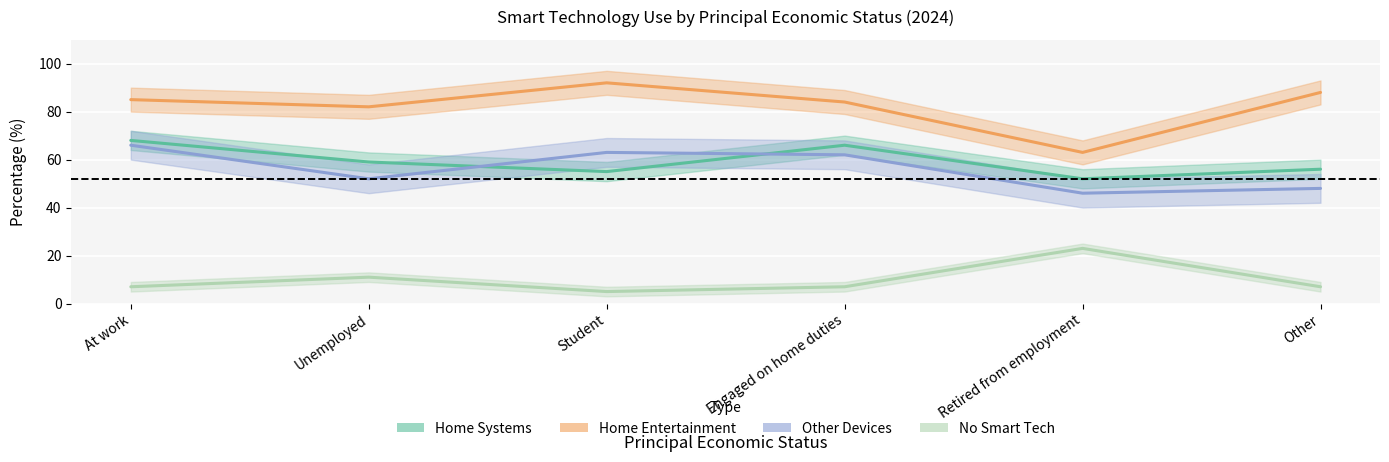

What is the maximum value for Home Entertainment?

92